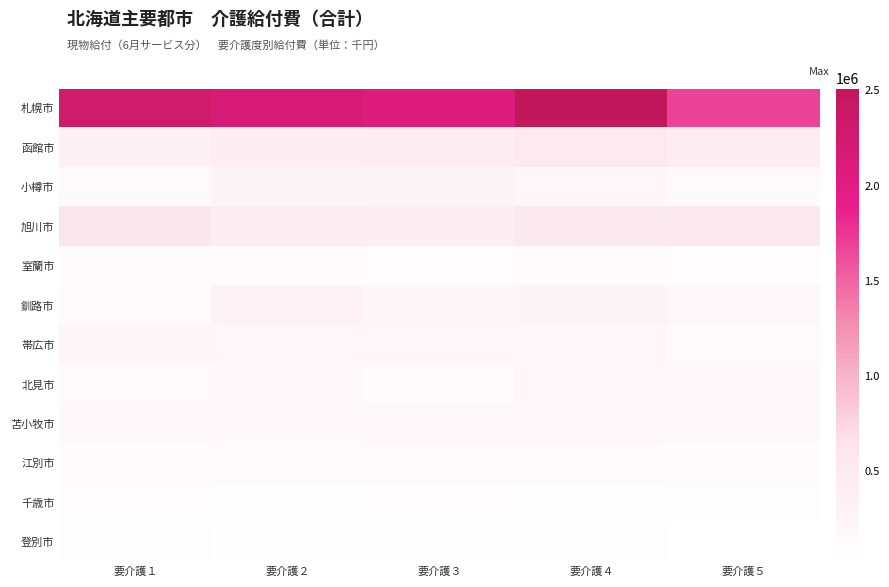

At which category does the chart reach its peak across all series?

要介護４